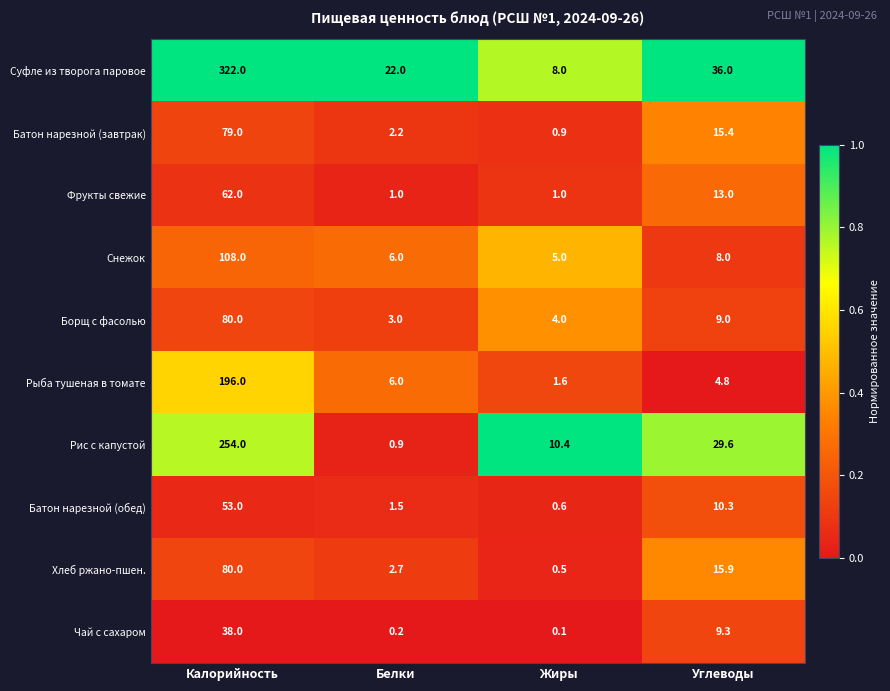

The Чай с сахаром series shows 0.1 at Жиры. True or false?

True